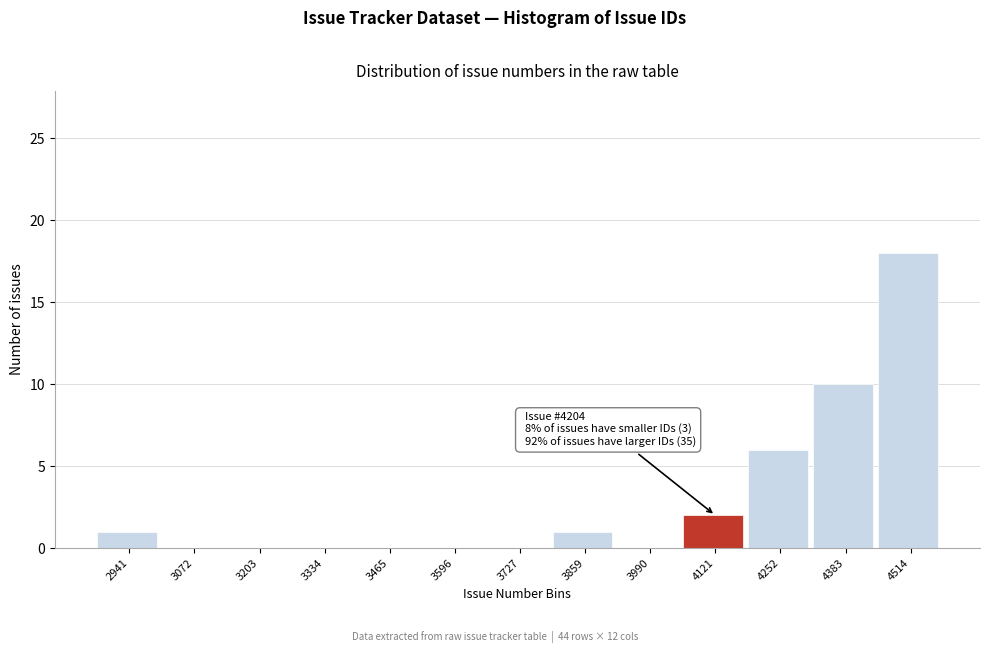

Reading right to left, what are all the values shown in this chart?

4514=18	4383=10	4252=6	4121=2	3990=0	3859=1	3727=0	3596=0	3465=0	3334=0	3203=0	3072=0	2941=1